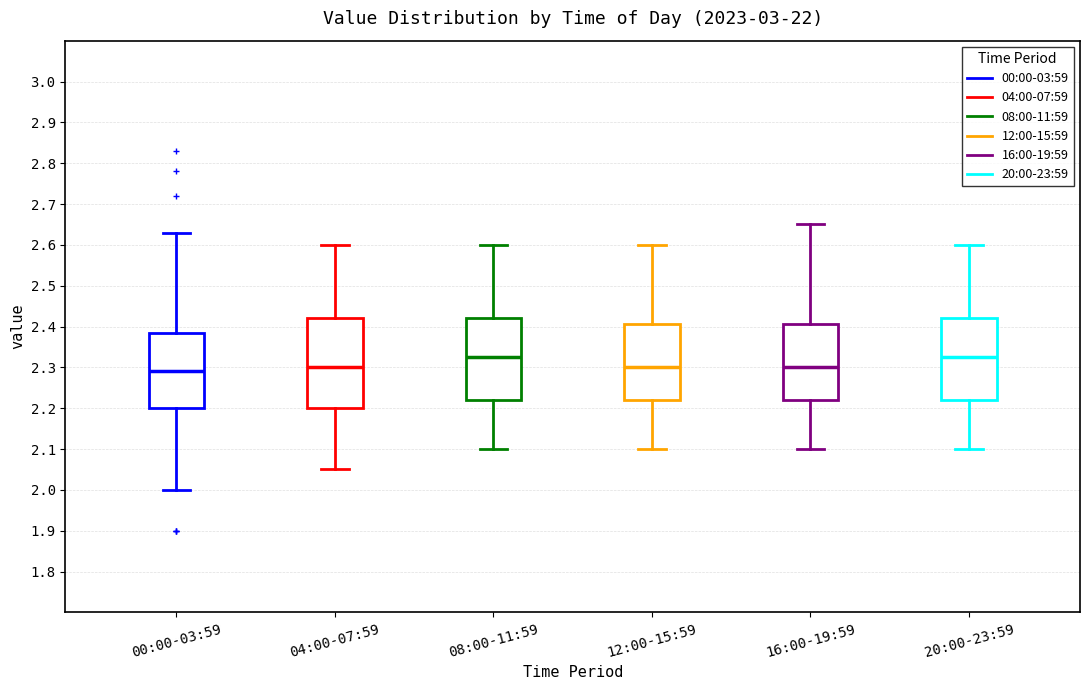

Where does the lower whisker of the box for 12:00-15:59 end on the y-axis? The values are not printed on the chart, so give them approximately, as read against the axis.

2.10